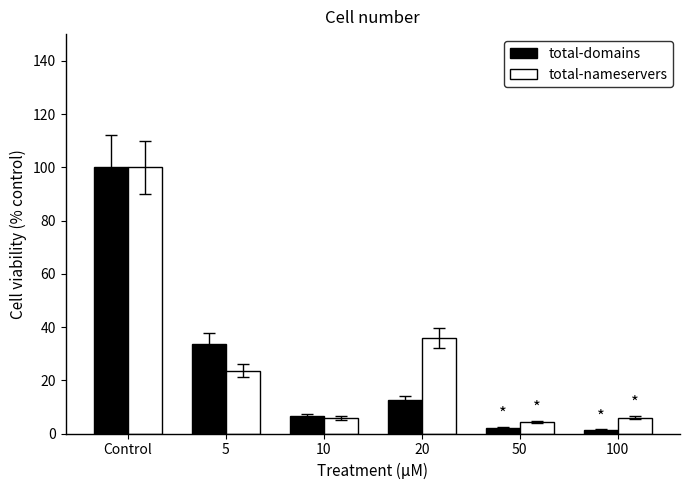

The value of total-domains at 10 is 6.8. True or false?

True